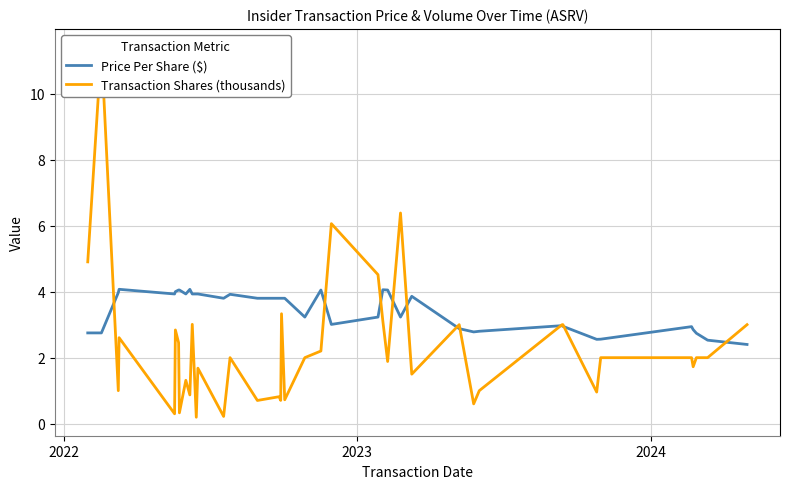

Reading right to left, what are all the values shown in this chart?

Price Per Share ($): 2.4	2.5	2.7	2.9	2.9	2.6	2.6	3.0	3.0	2.8	2.8	2.9	3.9	3.2	4.0	4.1	3.2	3.0	4.0	3.2	3.8	3.8	3.8	3.8	3.8	3.9	3.8	3.9	3.9	3.9	4.1	3.9	4.0	4.0	4.0	3.9	4.1	4.0	2.8	2.8
Transaction Shares (thousands): 3.0	2.0	2.0	1.7	2.0	2.0	1.0	3.0	3.0	1.0	0.6	3.0	1.5	6.4	1.9	3.1	4.5	6.1	2.2	2.0	0.7	3.3	0.7	0.8	0.7	2.0	0.2	1.7	0.2	3.0	0.9	1.3	0.3	2.5	2.8	0.3	2.6	1.0	11.4	4.9